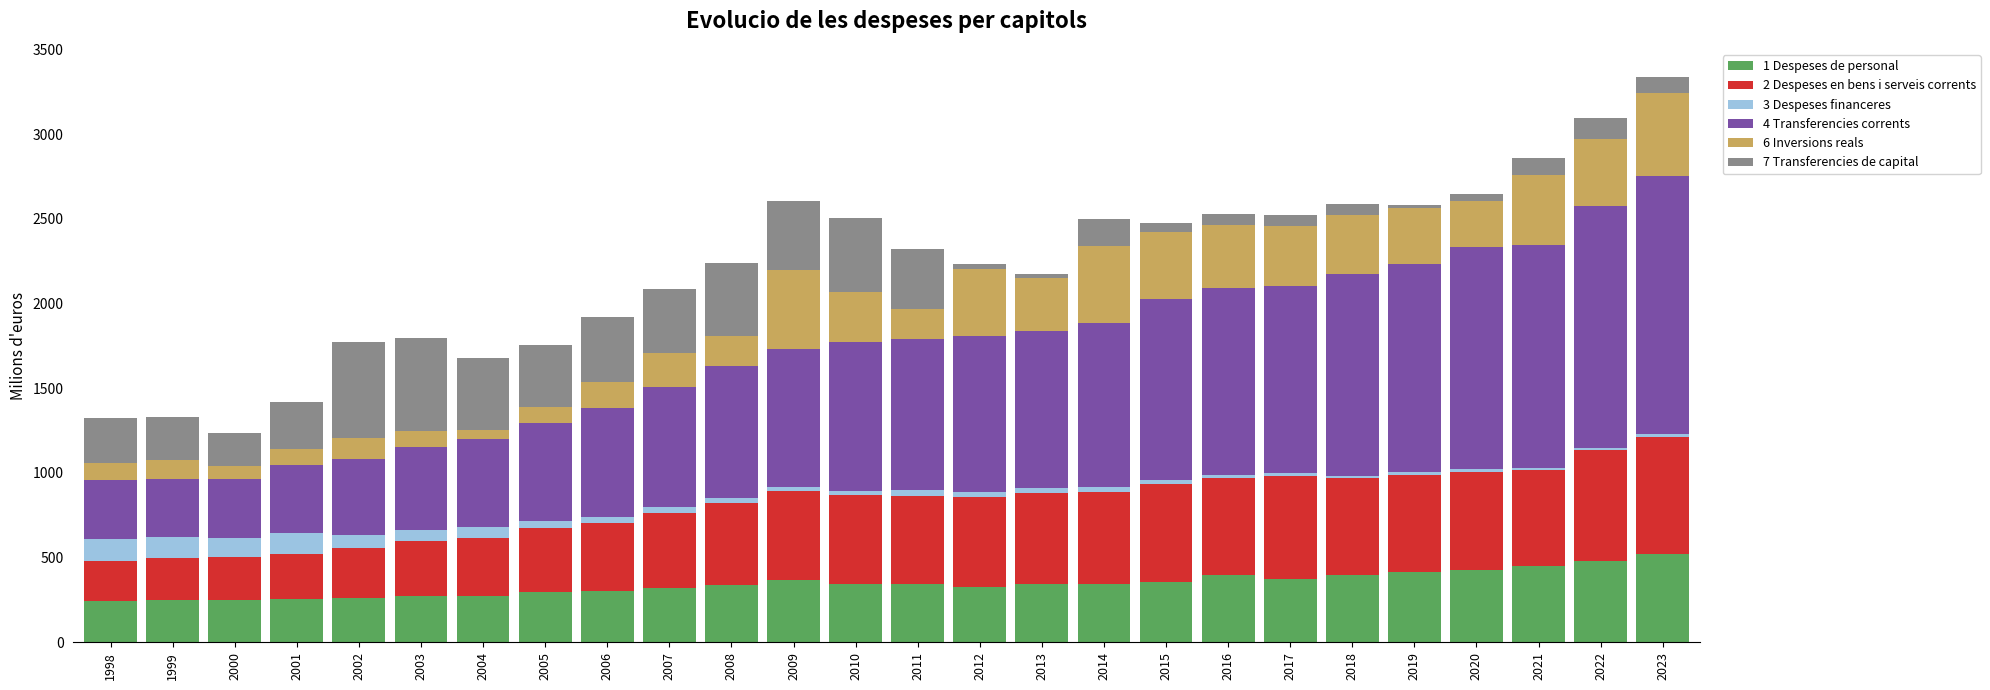

What is the total value across all series at 2002?

1770.3